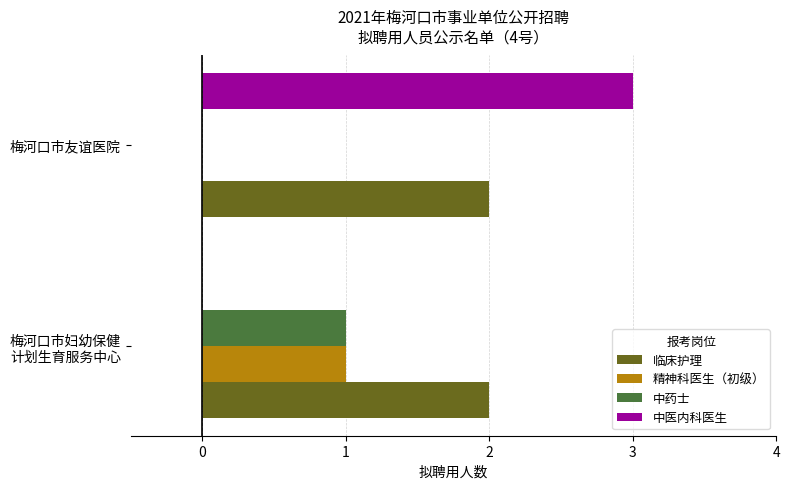

Count the number of categories in the chart.

2